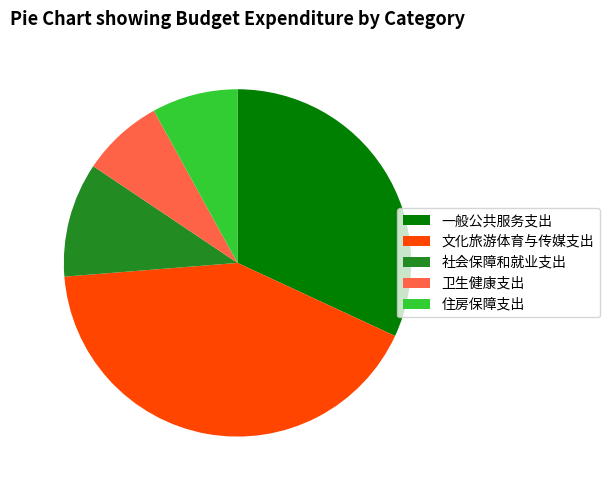

Does any single category account for the majority?

No